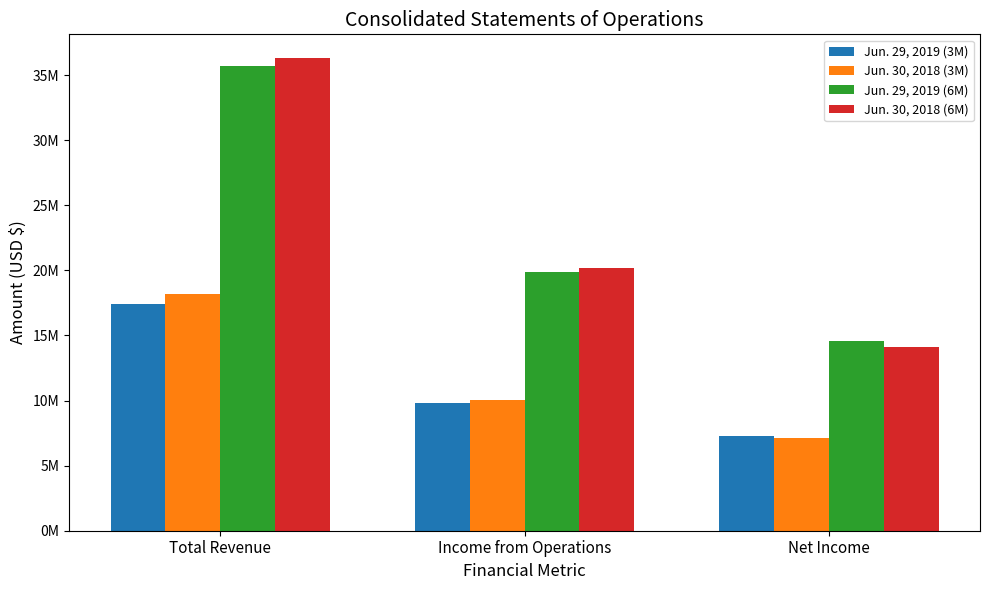

What are all the series names shown in the legend?

Jun. 29, 2019 (3M), Jun. 30, 2018 (3M), Jun. 29, 2019 (6M), Jun. 30, 2018 (6M)